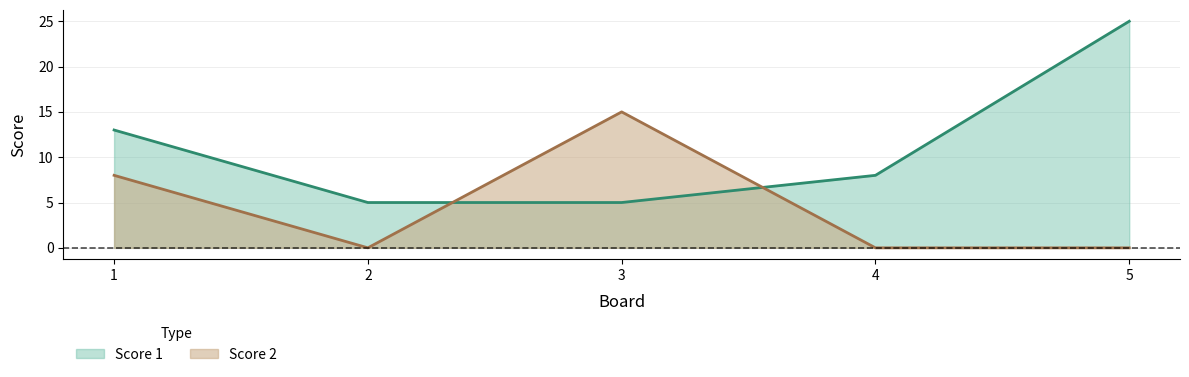

True or false: Score 1 has a value of 39 at 5.

False